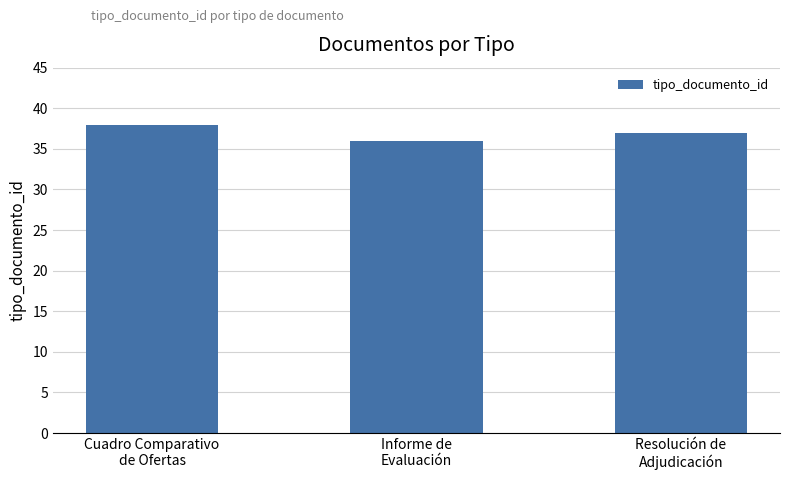

Reading left to right, what are all the values shown in this chart?

Cuadro Comparativo
de Ofertas=38	Informe de
Evaluación=36	Resolución de
Adjudicación=37